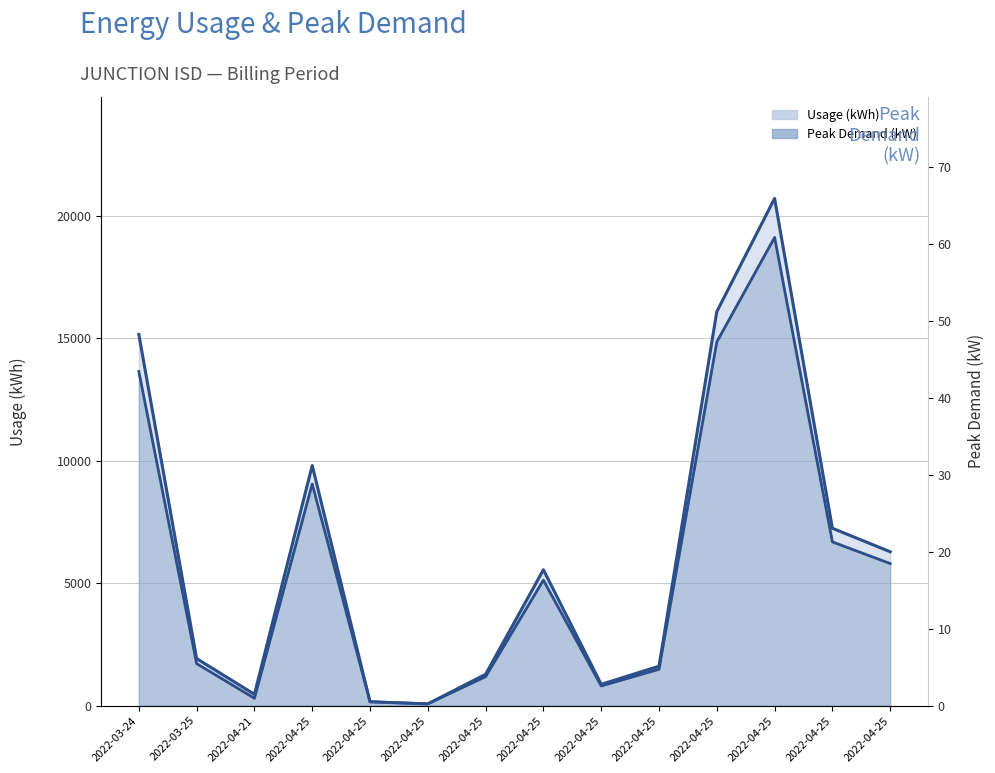

How many lines are shown in the chart?

2